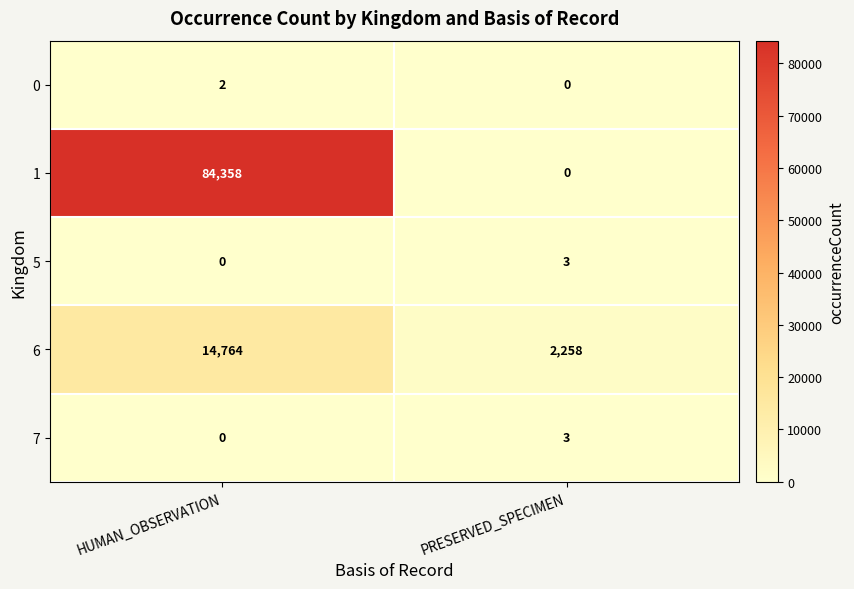

True or false: 0 has a value of -1 at PRESERVED_SPECIMEN.

False